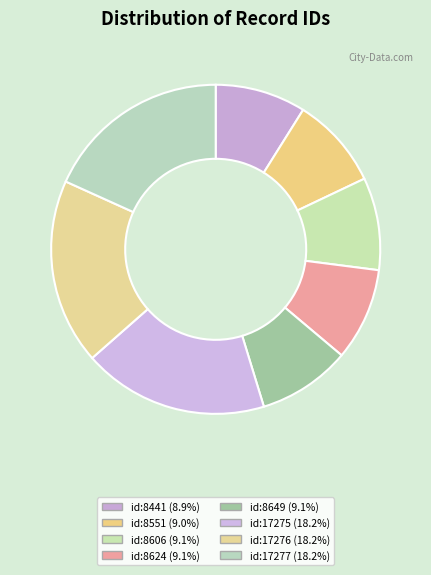

To the nearest percent, what is the combined percentage of id:8624 and id:8441?

18%